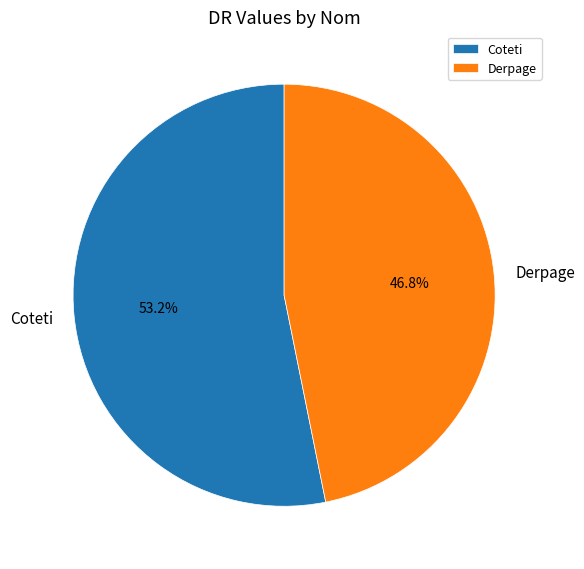

What percentage is the Coteti slice, to the nearest percent?

53%